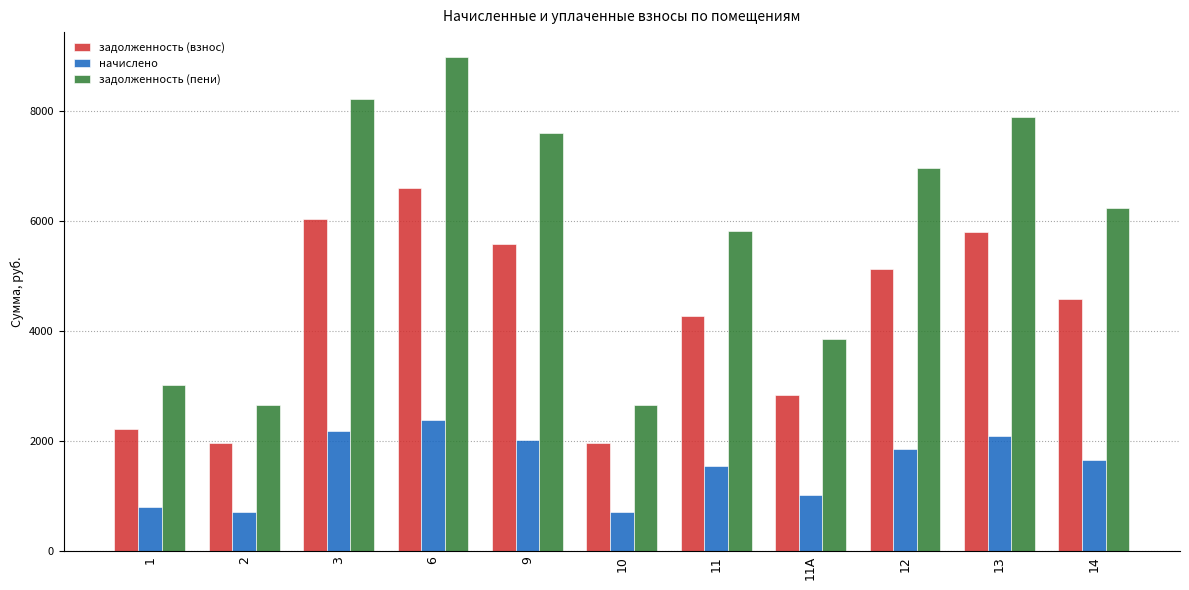

How many bars are there in each group?

3